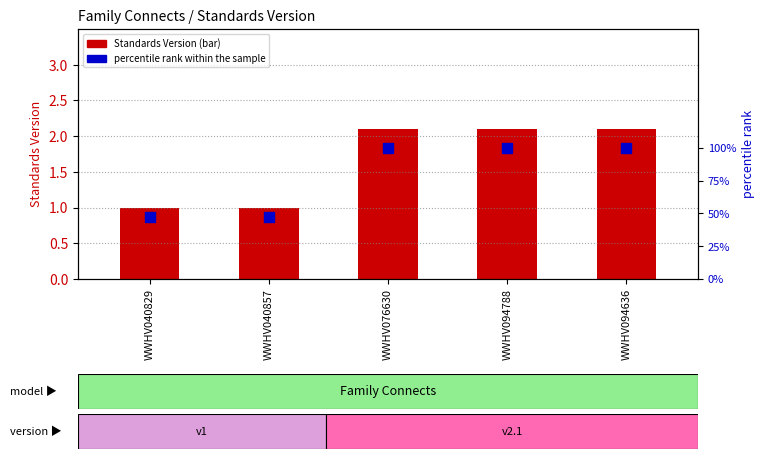

What is the total value across all series at WWHV040857?

48.6